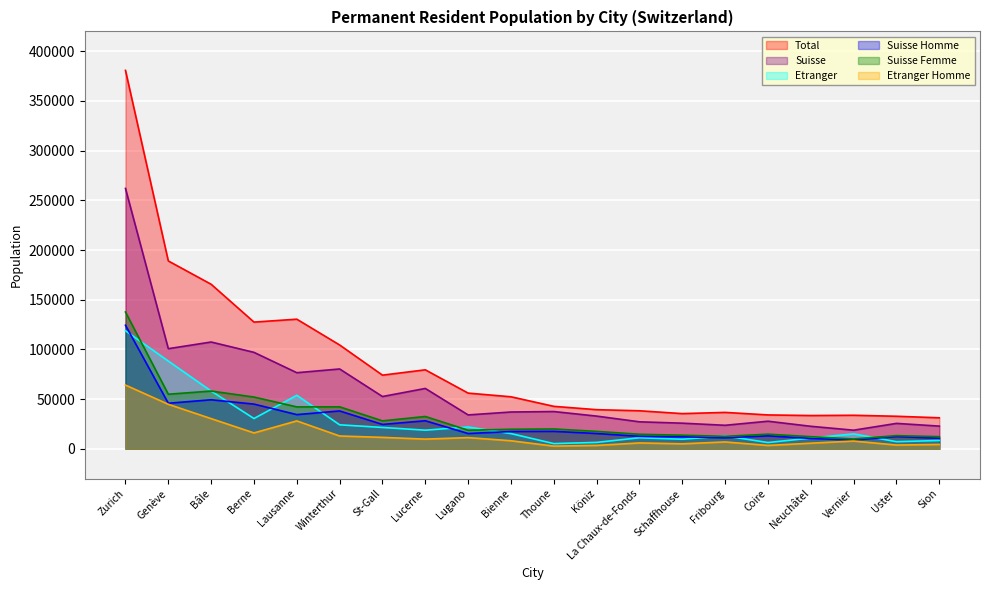

What is the approximate value of Suisse at Fribourg?

23667